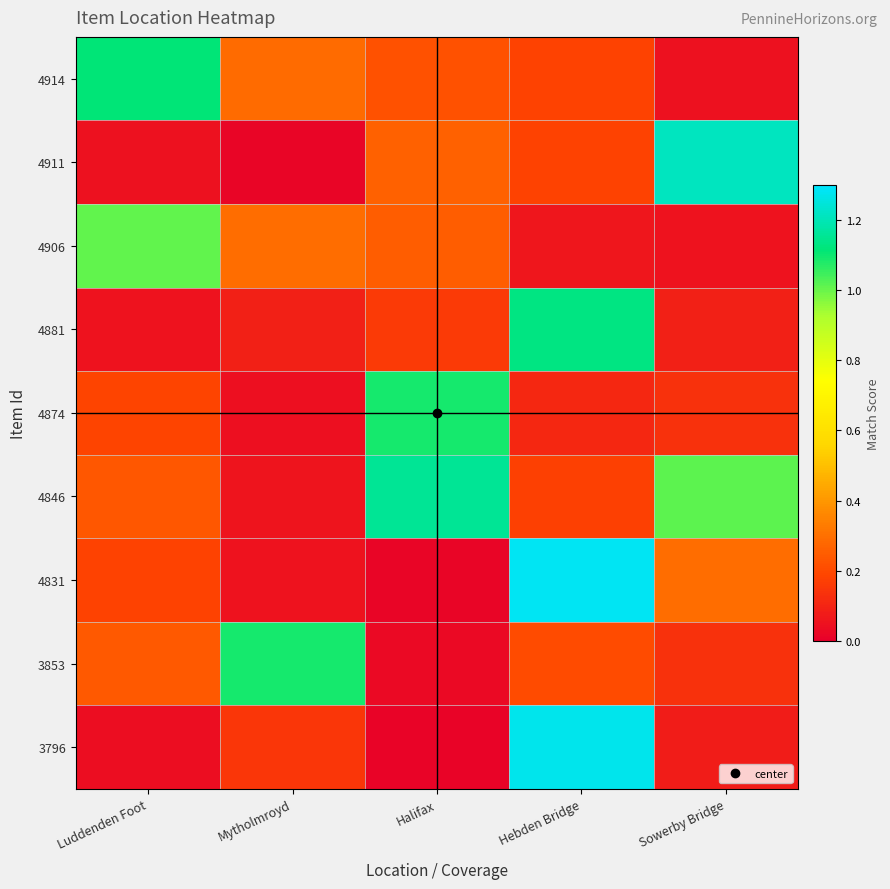

Reading left to right, extract all data points from this chart.

4914: Luddenden Foot=1.1	Mytholmroyd=0.3	Halifax=0.2	Hebden Bridge=0.2	Sowerby Bridge=0.0
4911: Luddenden Foot=0.0	Mytholmroyd=0.0	Halifax=0.3	Hebden Bridge=0.2	Sowerby Bridge=1.2
4906: Luddenden Foot=1.0	Mytholmroyd=0.3	Halifax=0.2	Hebden Bridge=0.1	Sowerby Bridge=0.1
4881: Luddenden Foot=0.1	Mytholmroyd=0.1	Halifax=0.2	Hebden Bridge=1.1	Sowerby Bridge=0.1
4874: Luddenden Foot=0.2	Mytholmroyd=0.0	Halifax=1.1	Hebden Bridge=0.1	Sowerby Bridge=0.1
4846: Luddenden Foot=0.2	Mytholmroyd=0.1	Halifax=1.2	Hebden Bridge=0.2	Sowerby Bridge=1.0
4831: Luddenden Foot=0.2	Mytholmroyd=0.1	Halifax=0.0	Hebden Bridge=1.3	Sowerby Bridge=0.3
3853: Luddenden Foot=0.2	Mytholmroyd=1.1	Halifax=0.0	Hebden Bridge=0.2	Sowerby Bridge=0.1
3796: Luddenden Foot=0.0	Mytholmroyd=0.1	Halifax=0.0	Hebden Bridge=1.3	Sowerby Bridge=0.1